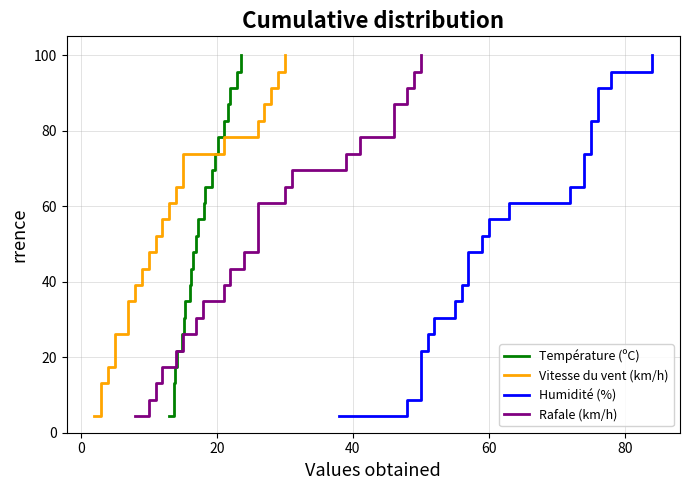

What is the maximum value shown in the chart?

100.0